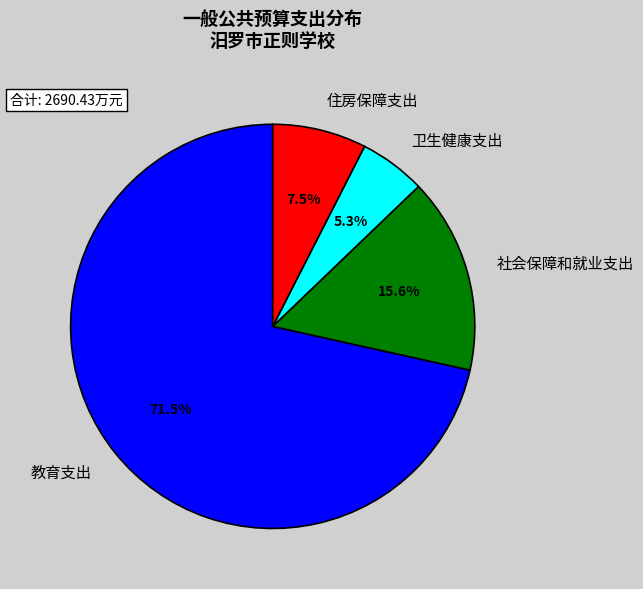

To the nearest percent, what is the difference between the 教育支出 and 卫生健康支出 slice percentages?

66%